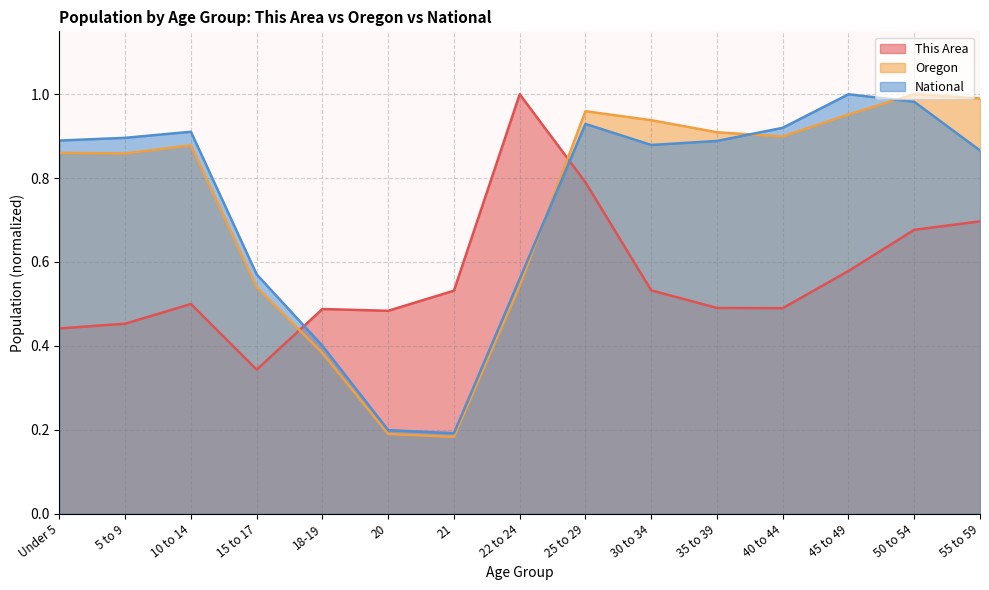

At which category is the sum across all series the highest?

25 to 29